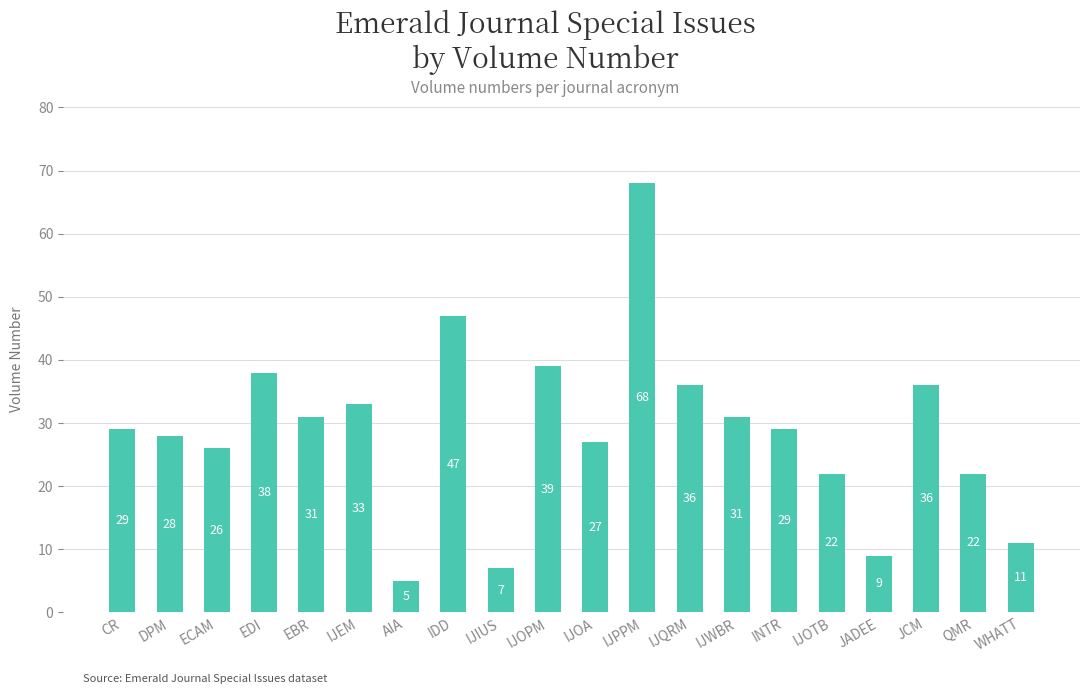

How many series are shown in this chart?

1